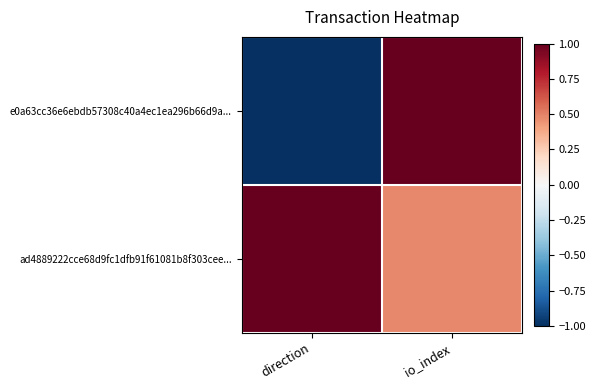

Which series has the largest total across all categories?

ad4889222cce68d9fc1dfb91f61081b8f303cee...